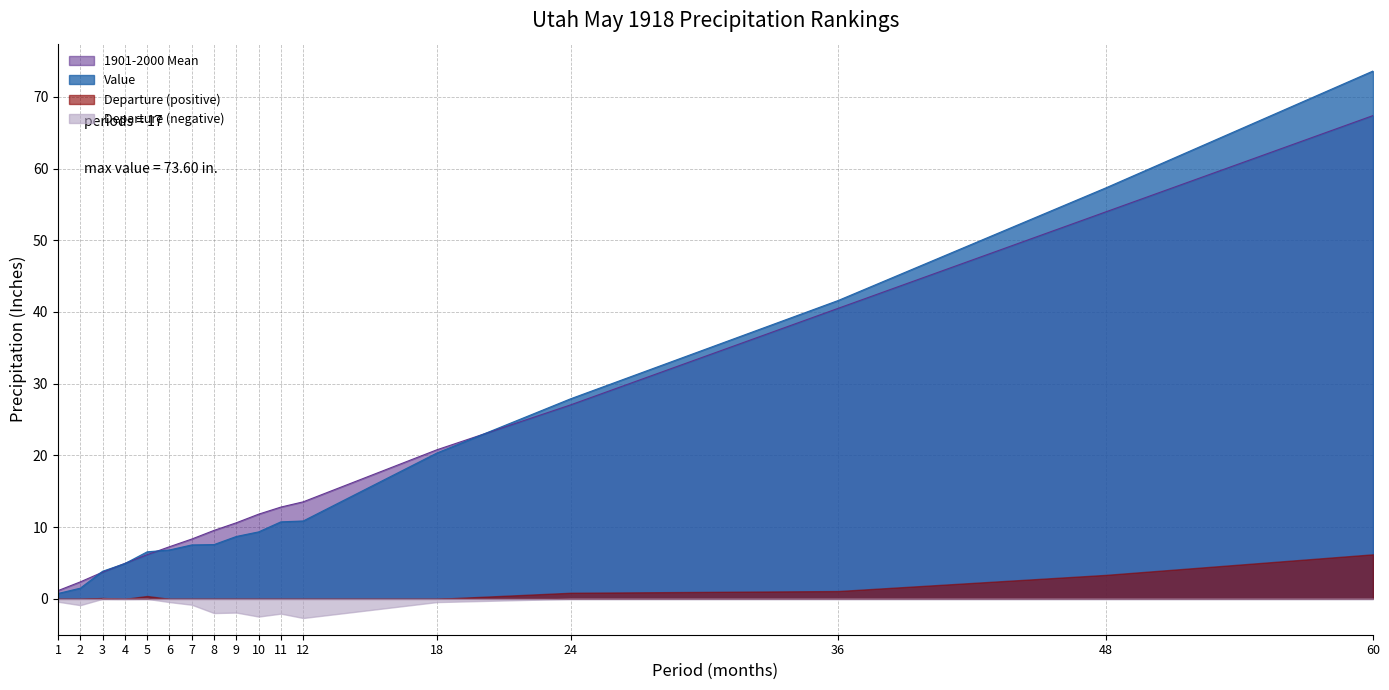

Reading left to right, what are all the values shown in this chart?

Value: 0.8	1.5	3.9	4.9	6.6	6.8	7.5	7.6	8.7	9.3	10.7	10.9	20.3	27.9	41.6	57.3	73.6
1901-2000 Mean: 1.1	2.4	3.7	5.0	6.2	7.3	8.3	9.6	10.6	11.8	12.8	13.5	20.8	27.1	40.5	54.0	67.4